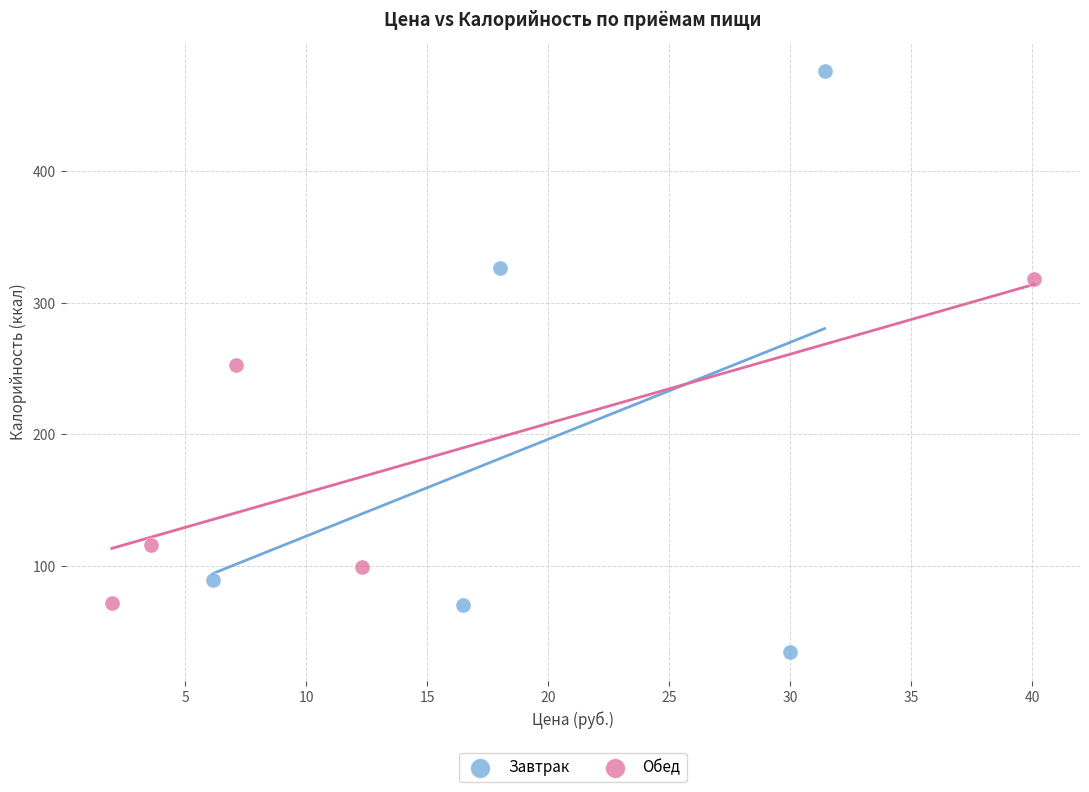

Which series has the largest Y range (max minus min)?

Завтрак